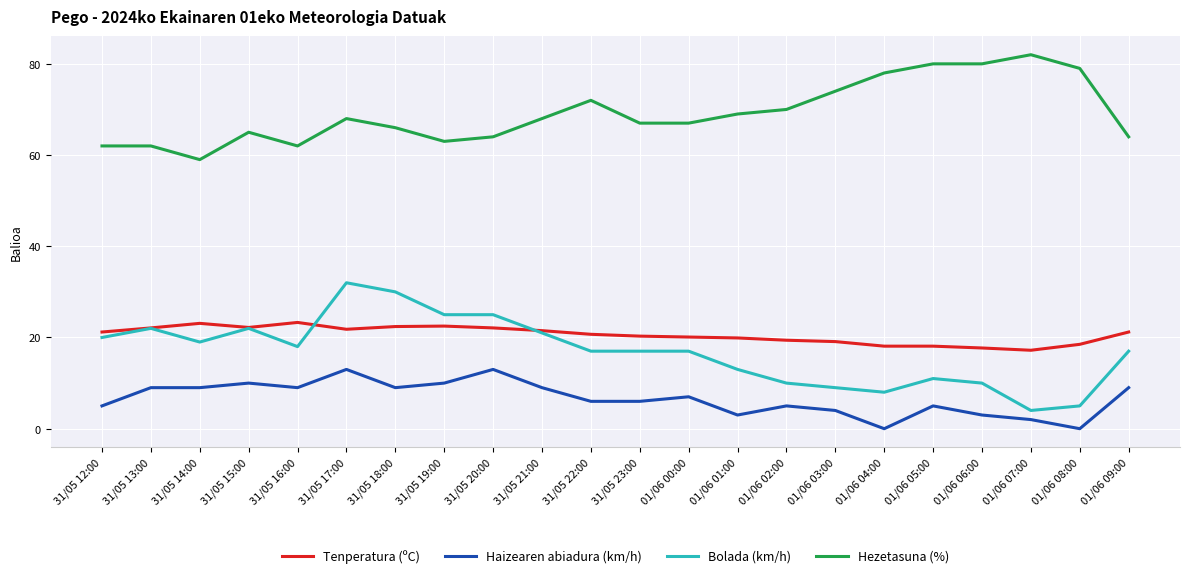

How many lines are shown in the chart?

4